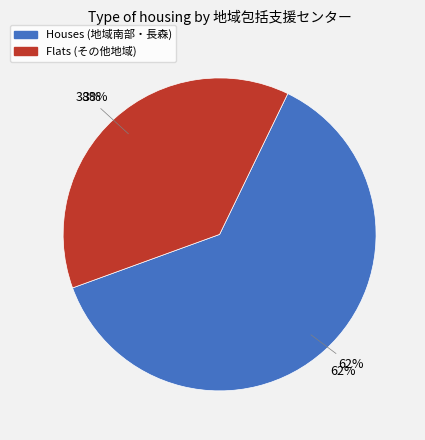

True or false: 三里本荘 accounts for 12% of the total.

False